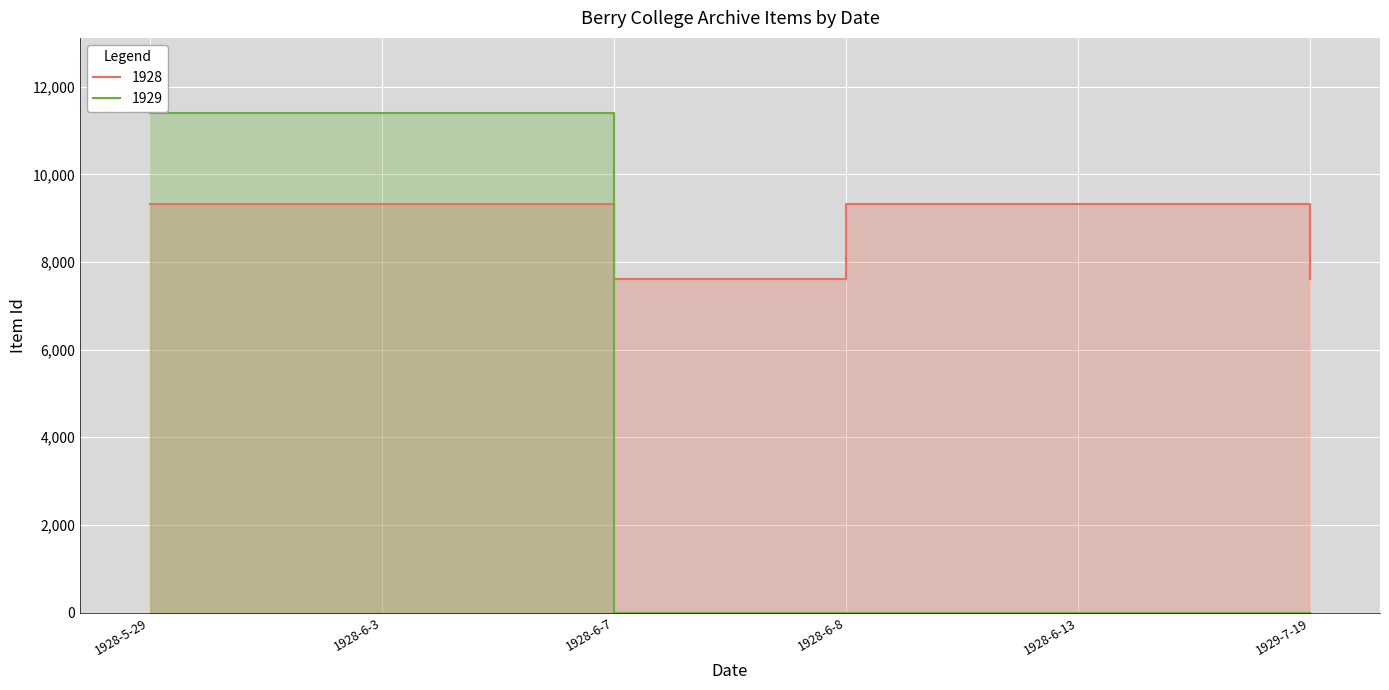

What is the value of the 1928 point at the 4th from the left?

9321